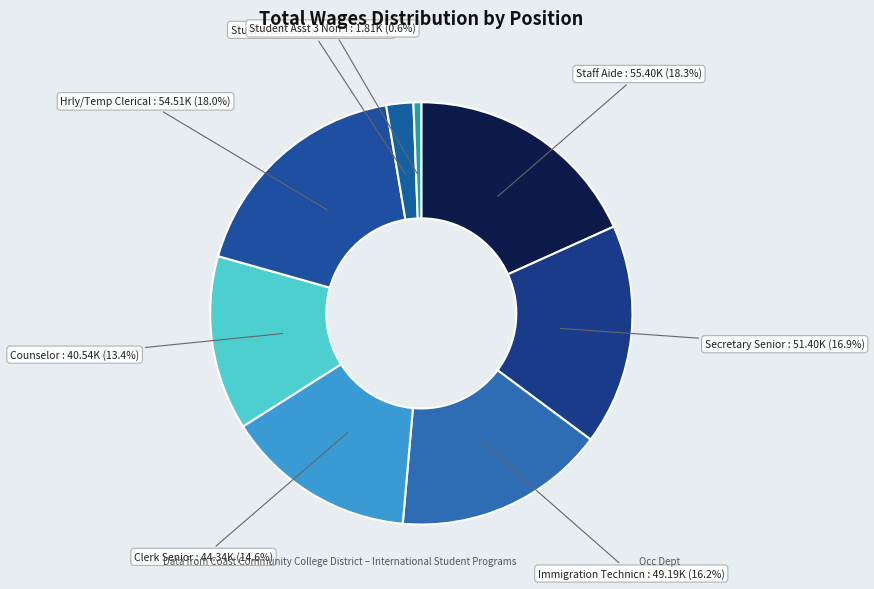

Does Clerk Senior represent more than half of the total?

No